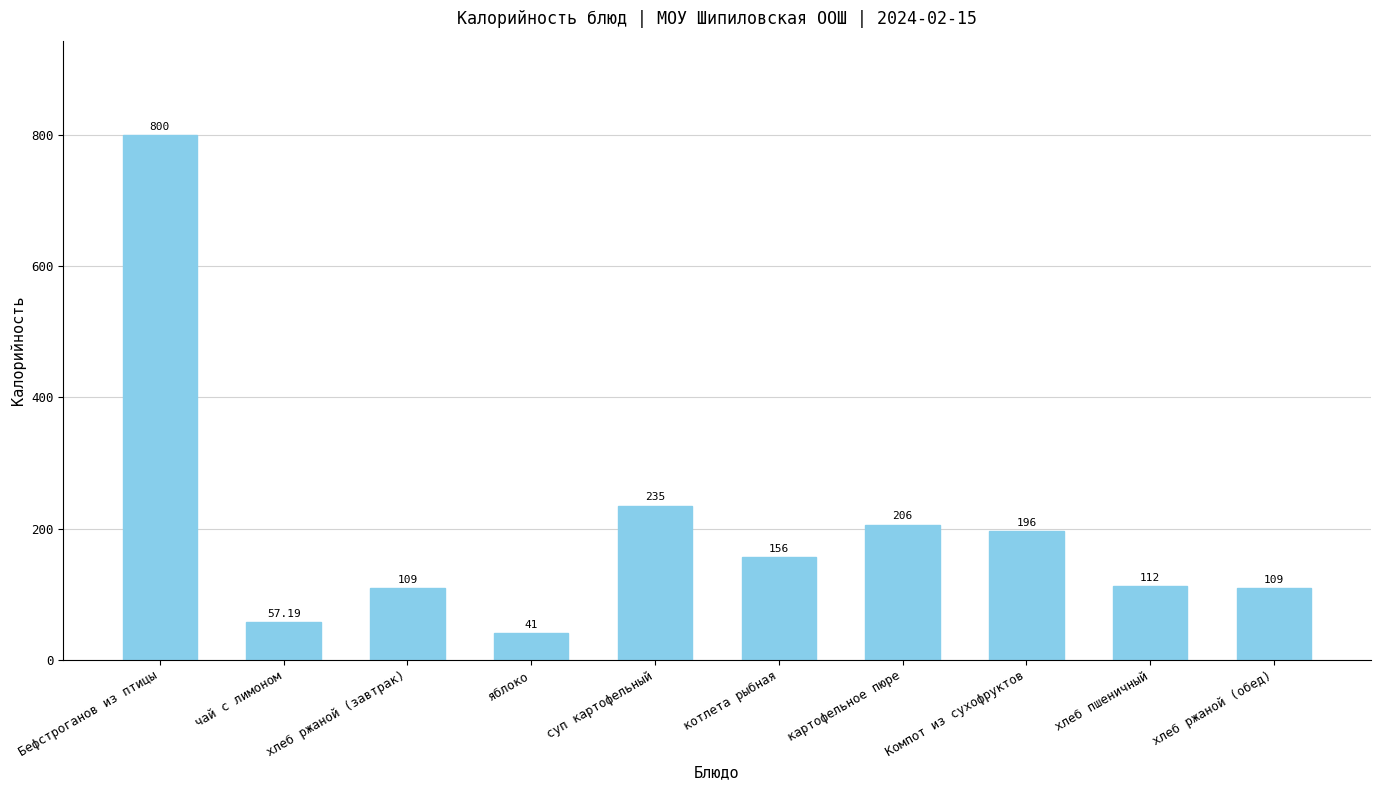

What position from the left is суп картофельный?

5